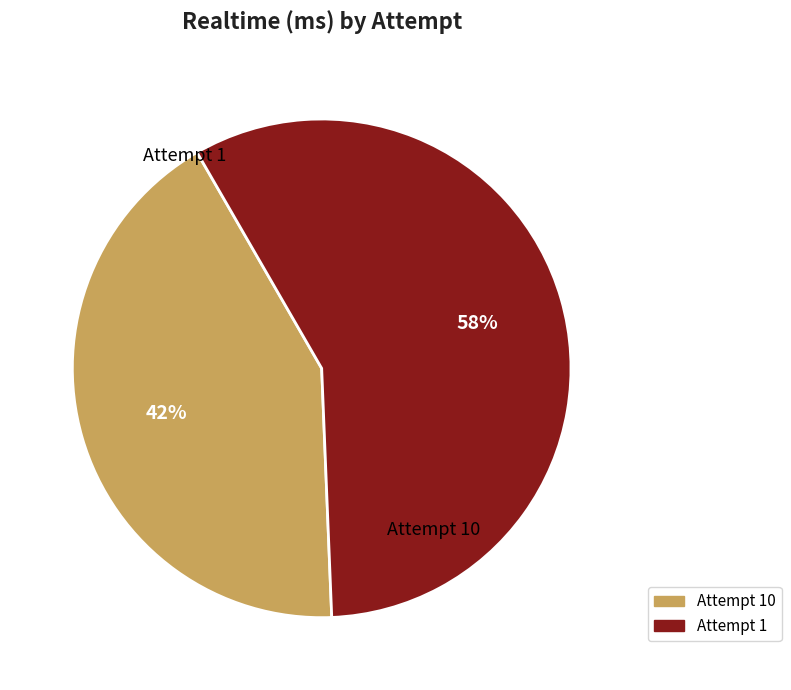

To the nearest percent, what is the average slice percentage?

50%